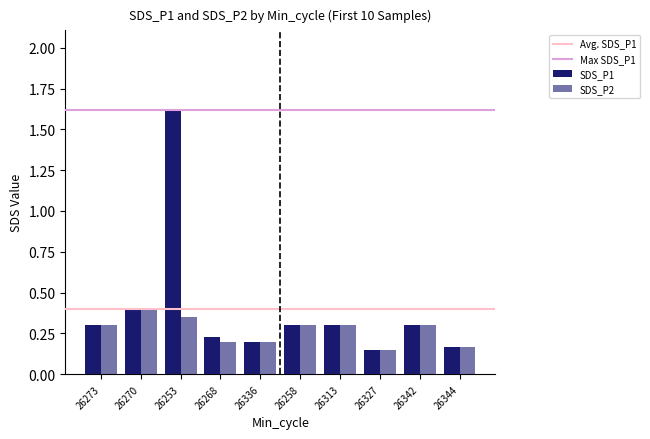

How many bars are there in total?

20